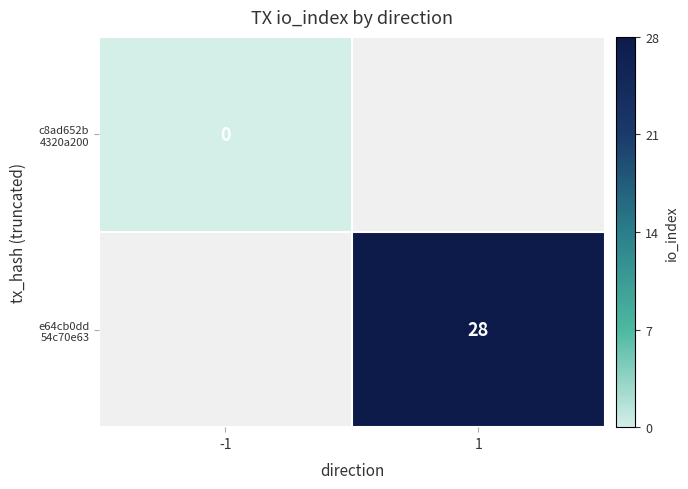

List the series in order of their peak value, lowest first.

c8ad652b 4320a200, e64cb0dd 54c70e63